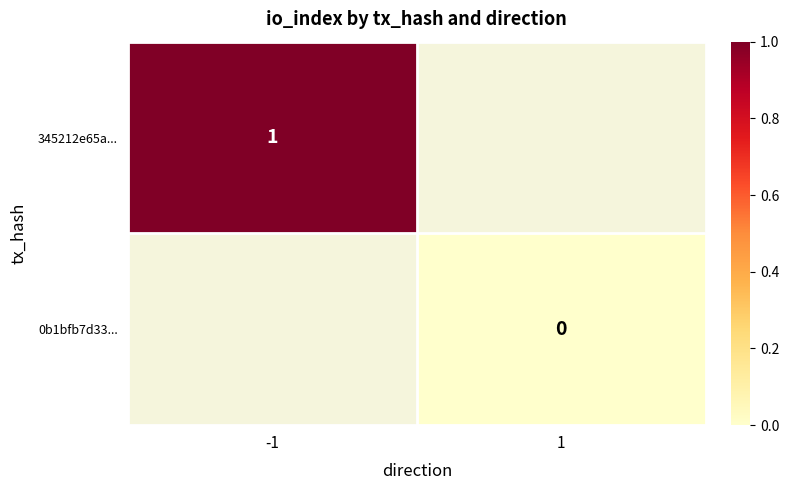

Count the number of categories in the chart.

2